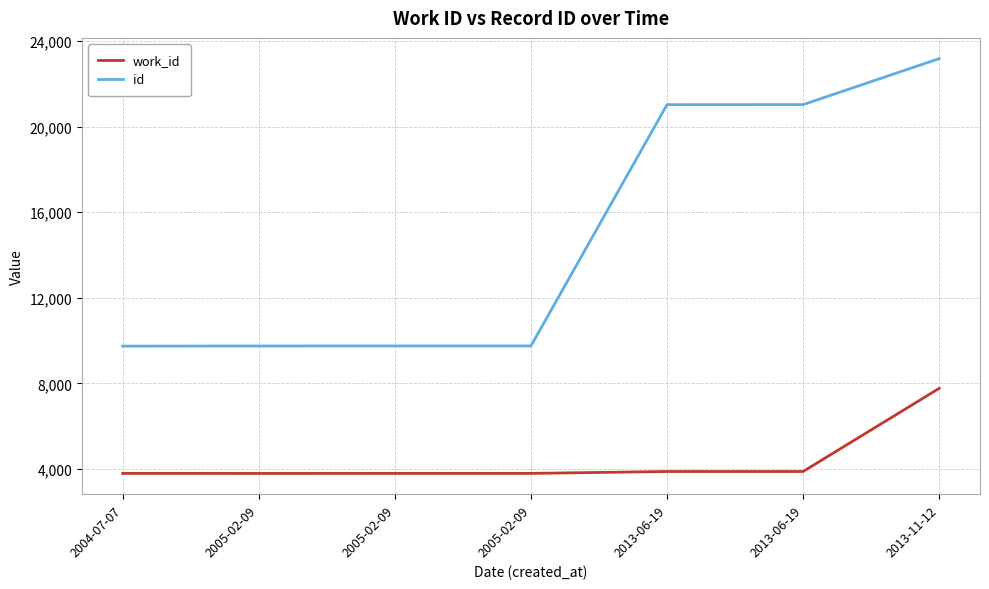

True or false: id and work_id cross at least once.

False